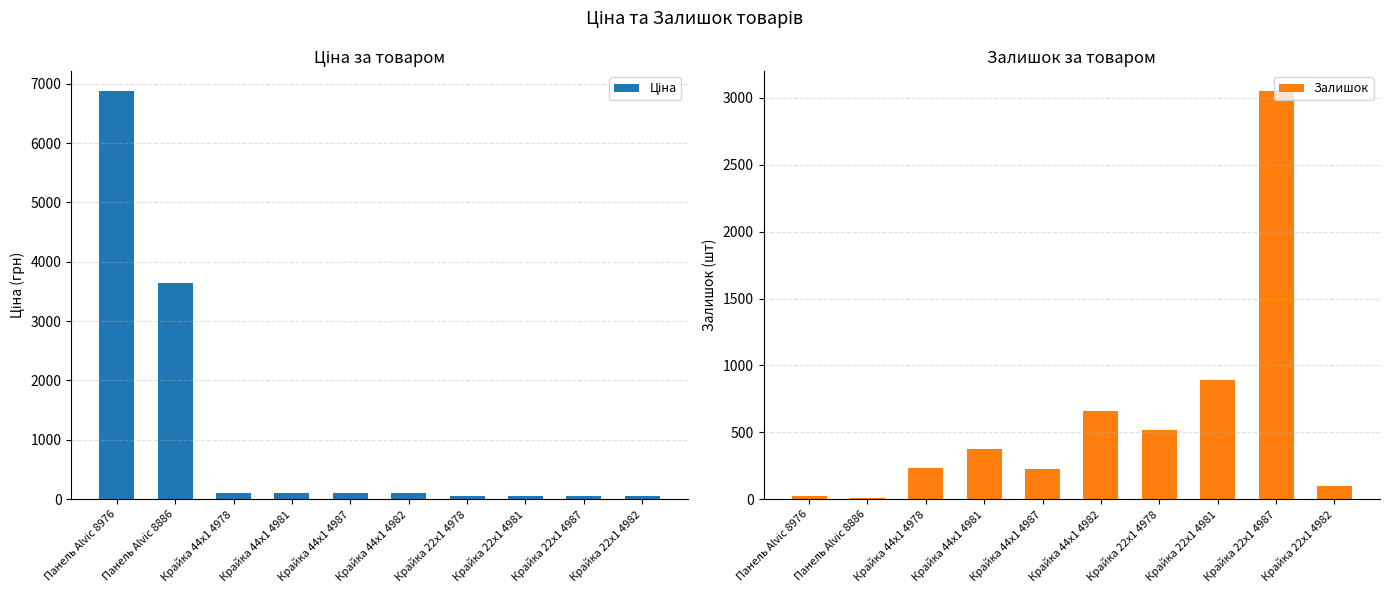

What position from the right is Крайка 22x1 4978?

4